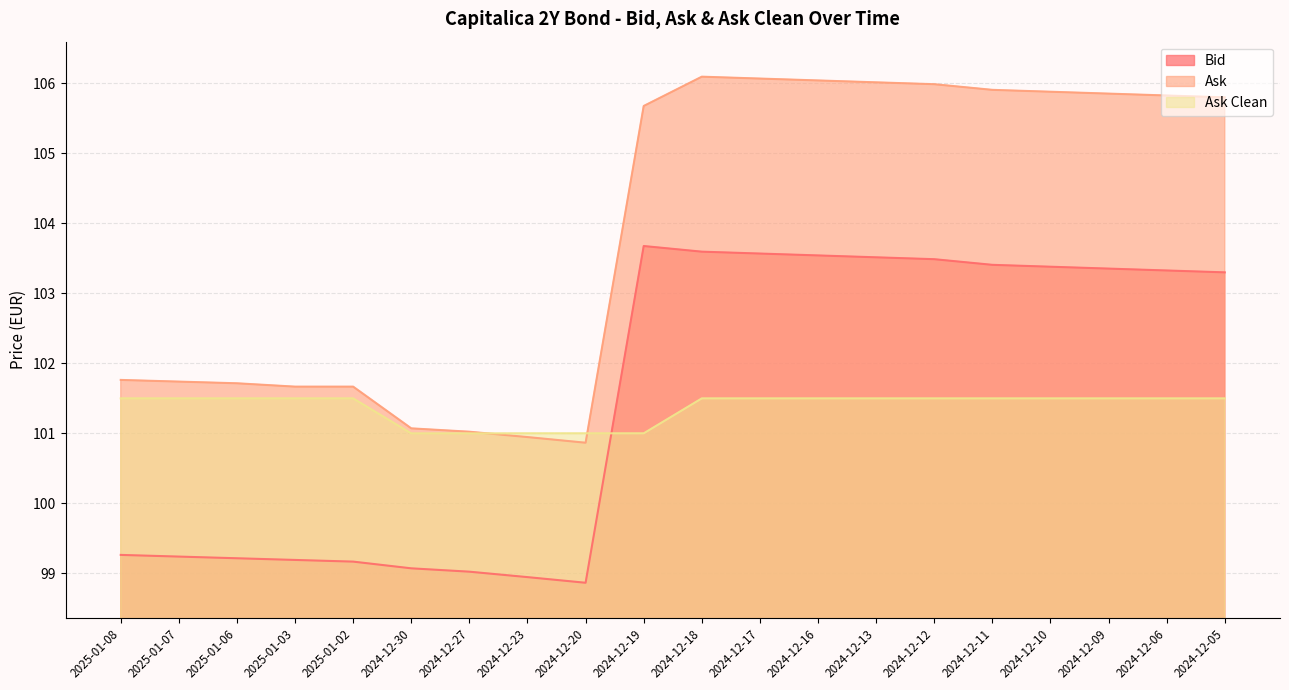

Does the chart display data point markers on the line(s)?

No